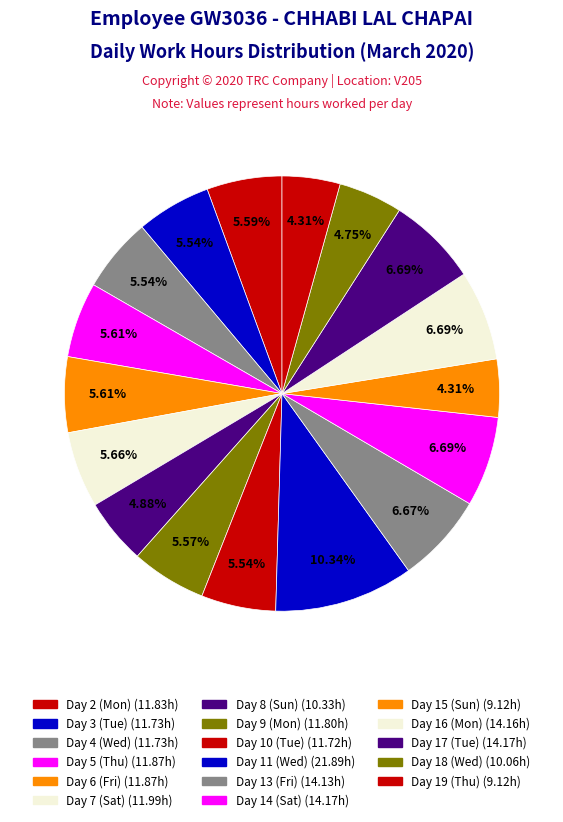

How many slices are in this pie chart?

17